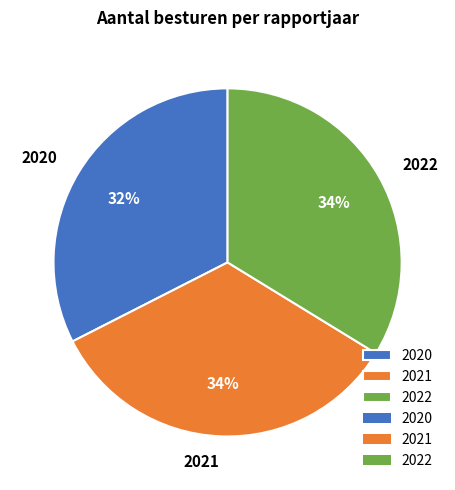

To the nearest percent, what is the average slice percentage?

33%